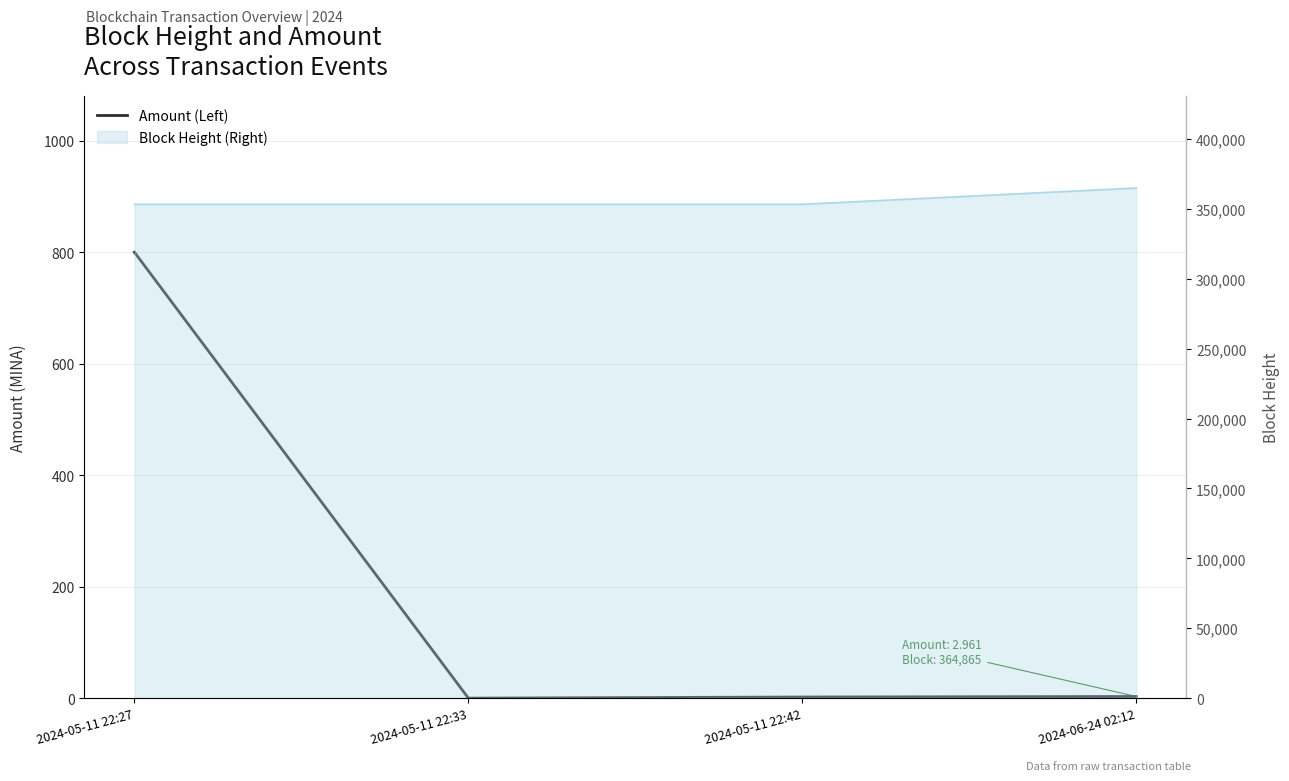

What is the average value?

201.2